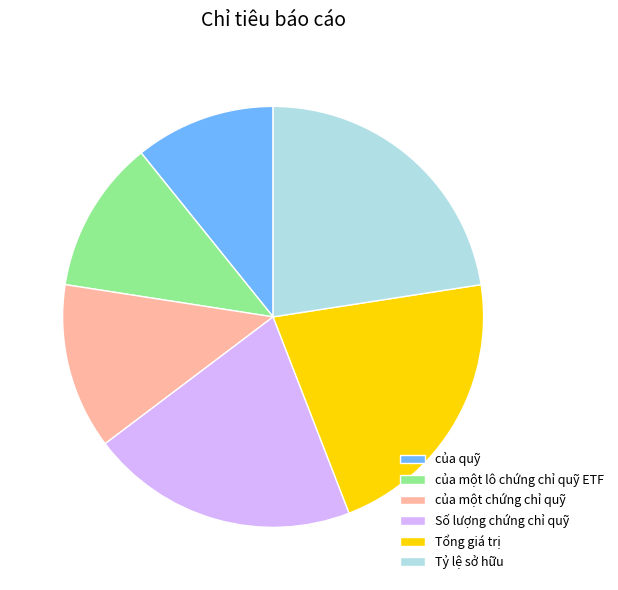

True or false: của một chứng chỉ quỹ accounts for 2% of the total.

False